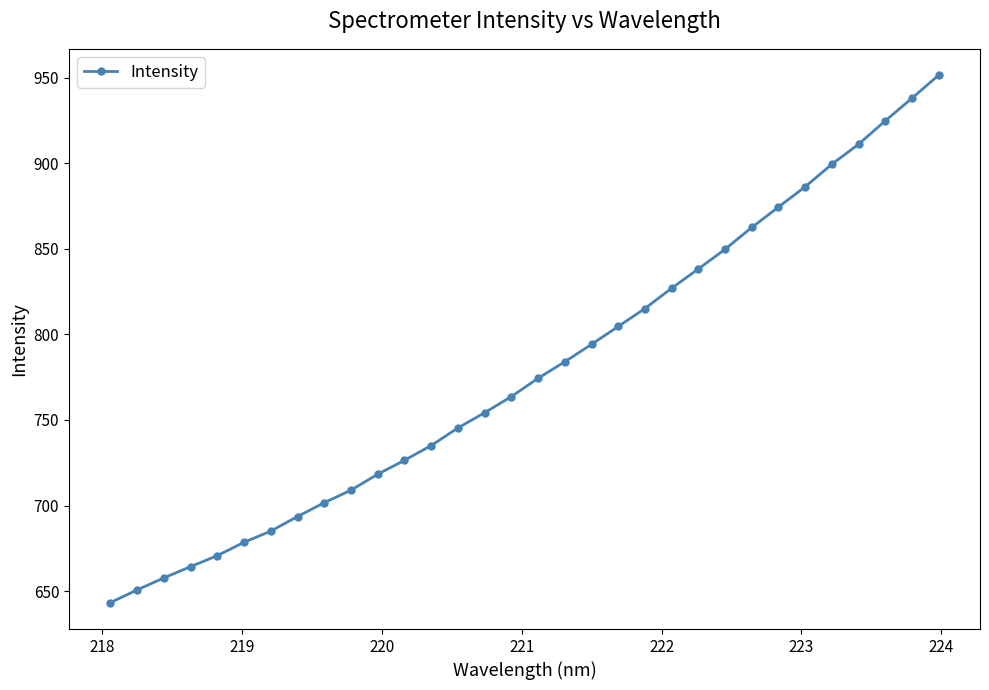

How many values are below 774?

16